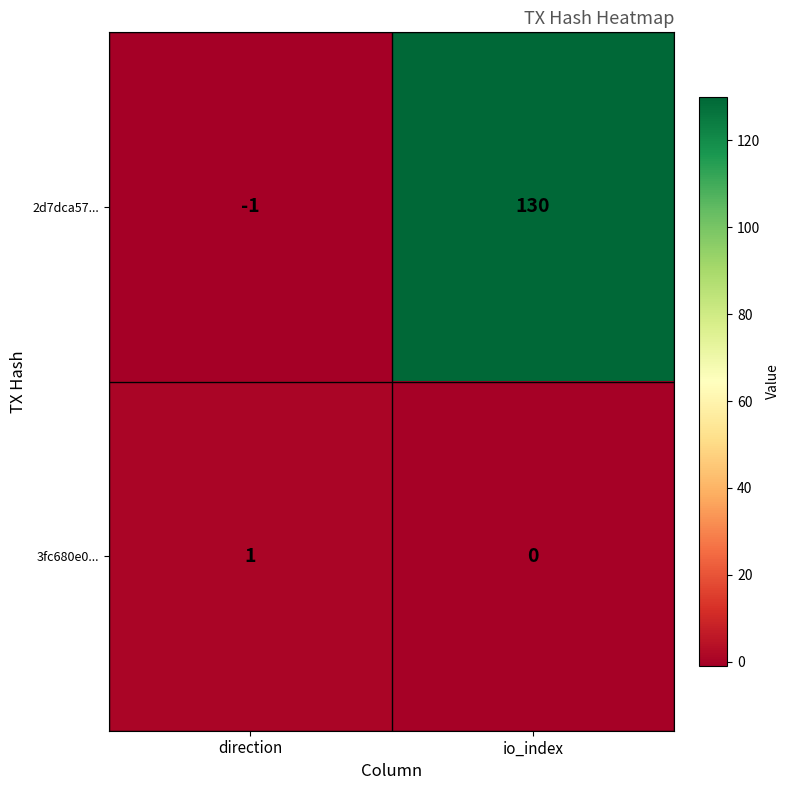

Where is 2d7dca57... nearest to the value 64?

direction